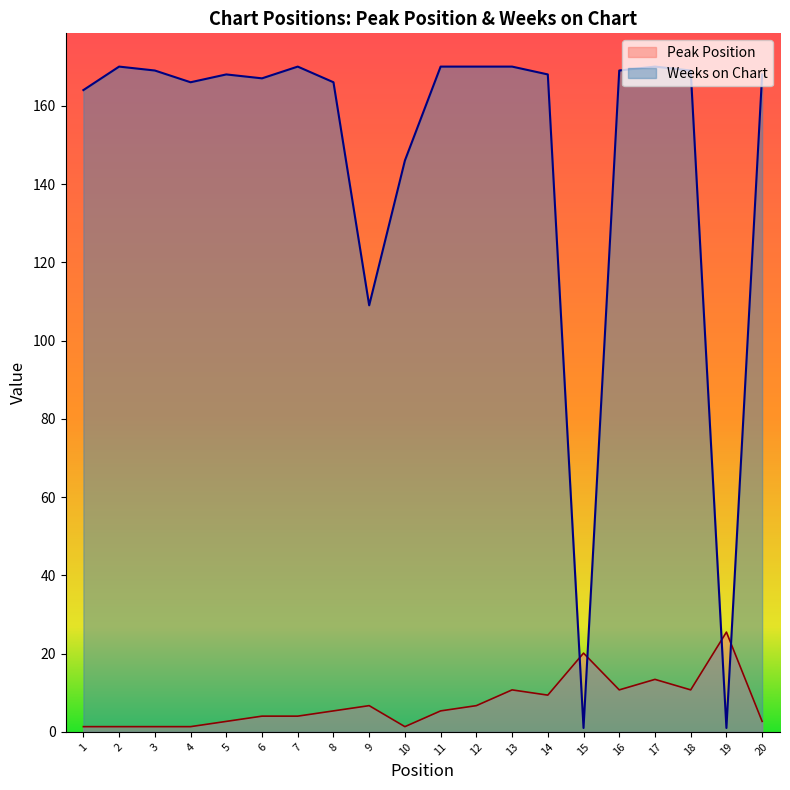

At which category does Peak Position reach its first local peak?

9